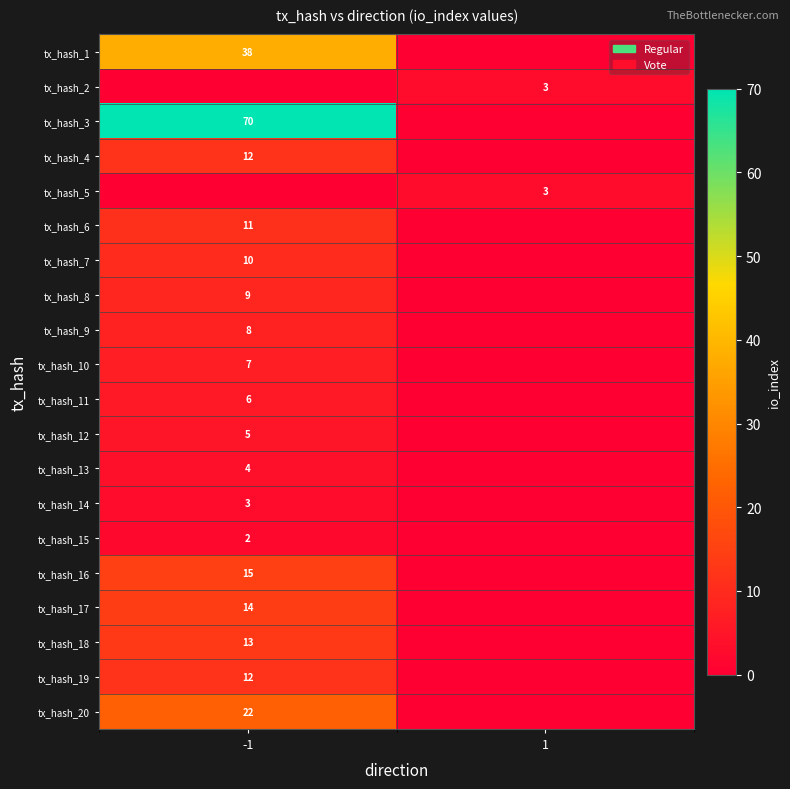

True or false: tx_hash_7 has a value of 16 at -1.

False